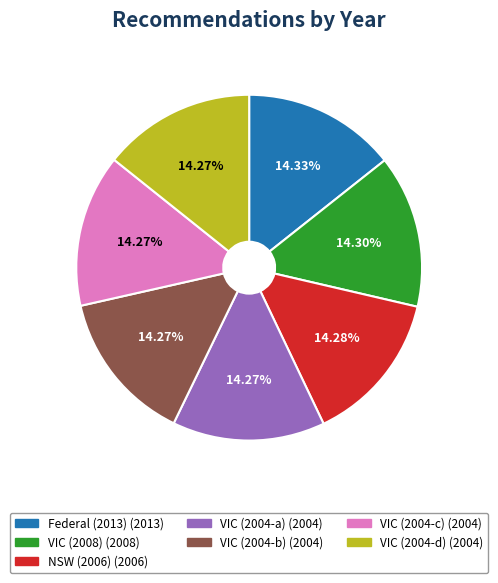

Is there a majority slice in this chart?

No